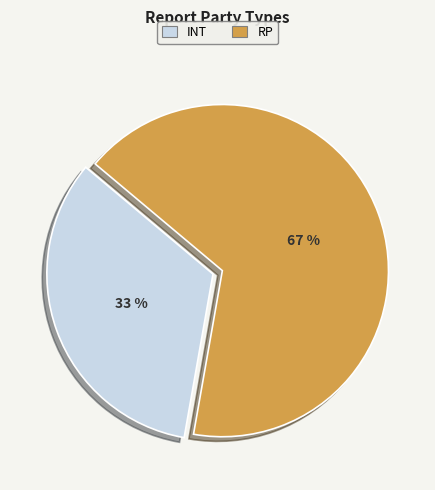

Which has a higher value, RP or INT?

RP